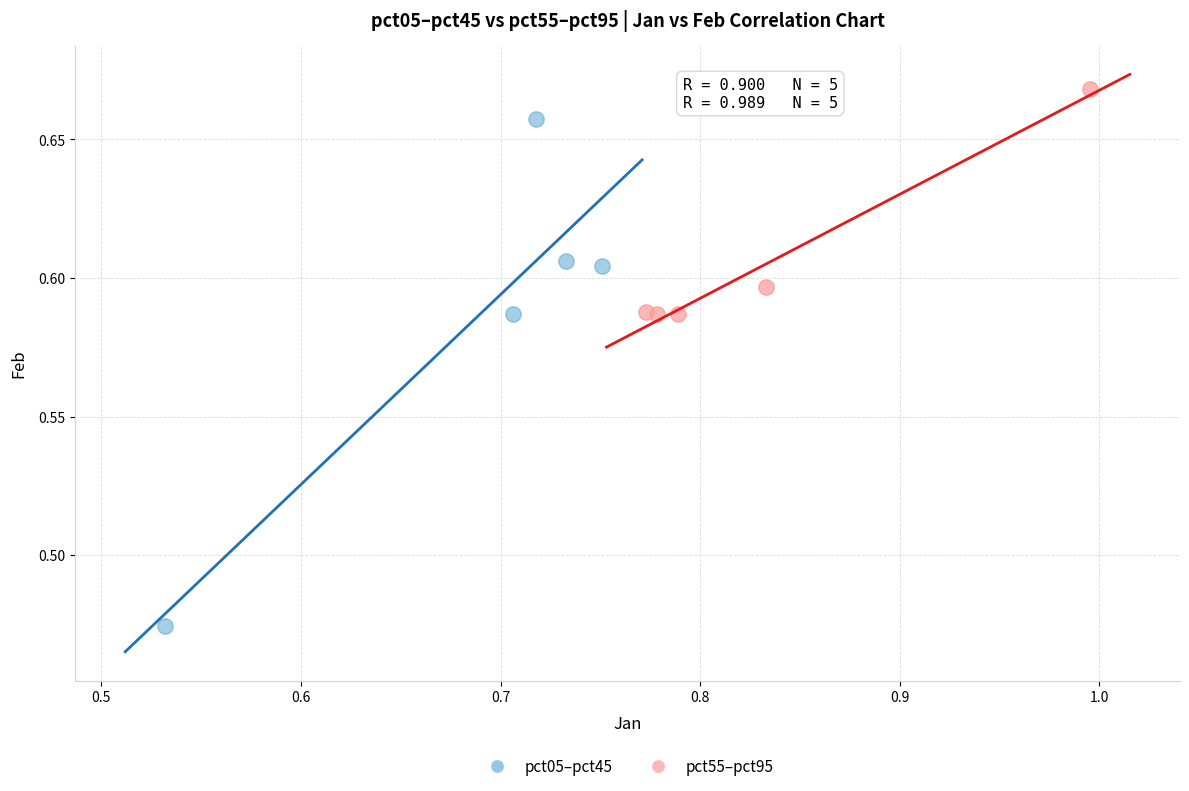

Which series has the largest Y range (max minus min)?

pct05–pct45